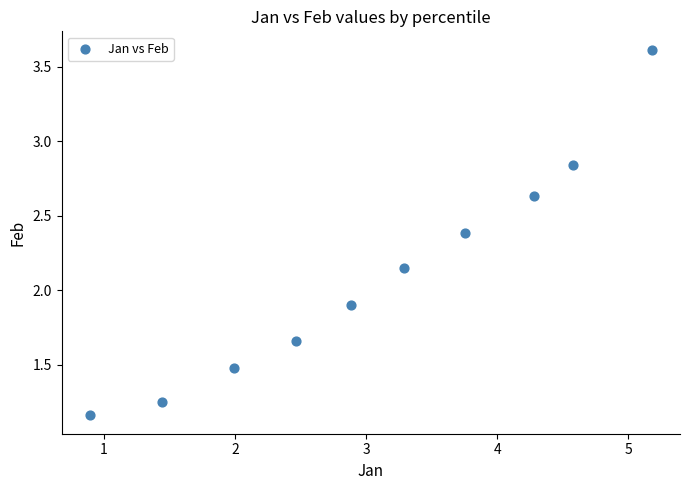

What is the range of X values (max minus min)?

4.3